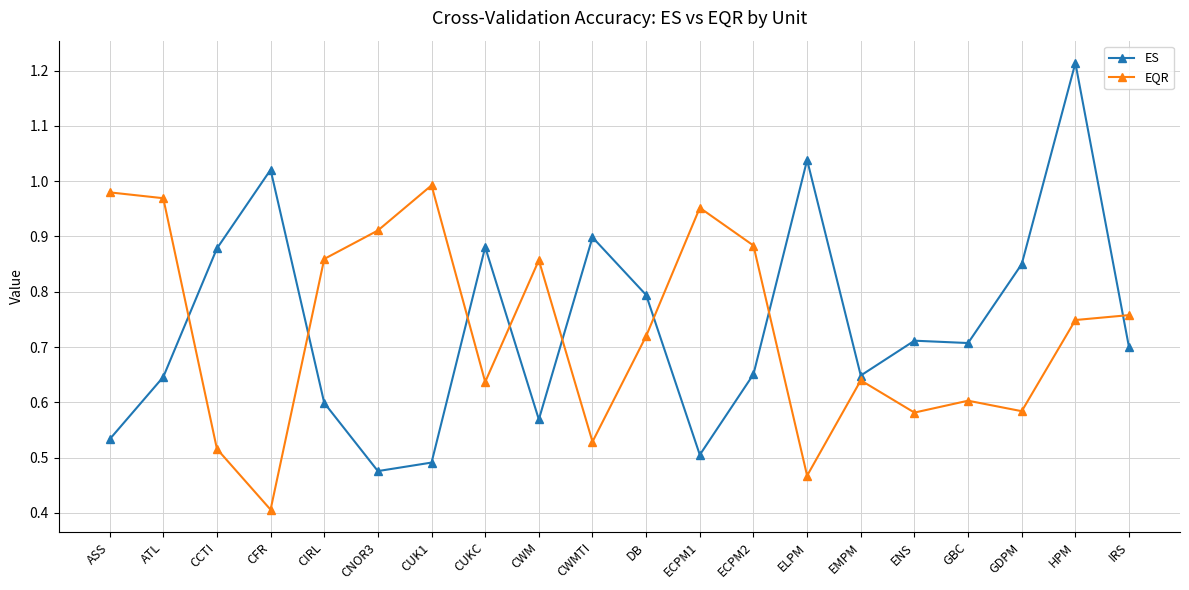

How many intersections are there between ES and EQR?

8